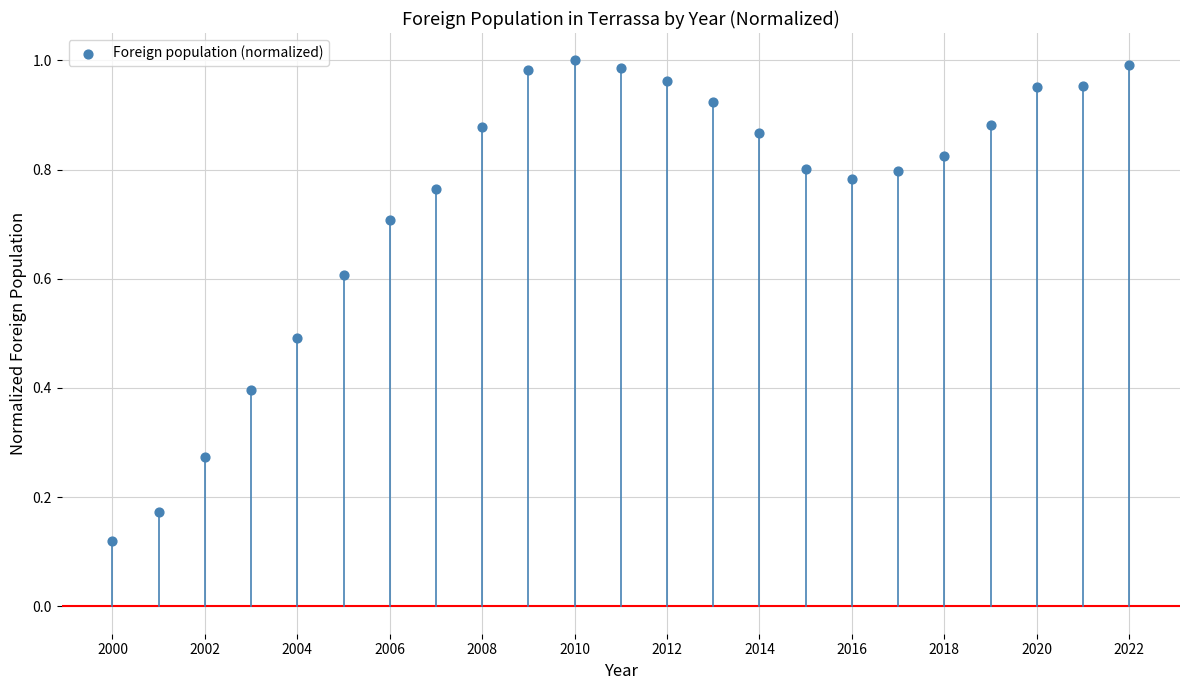

What is the range of X values (max minus min)?

22.0